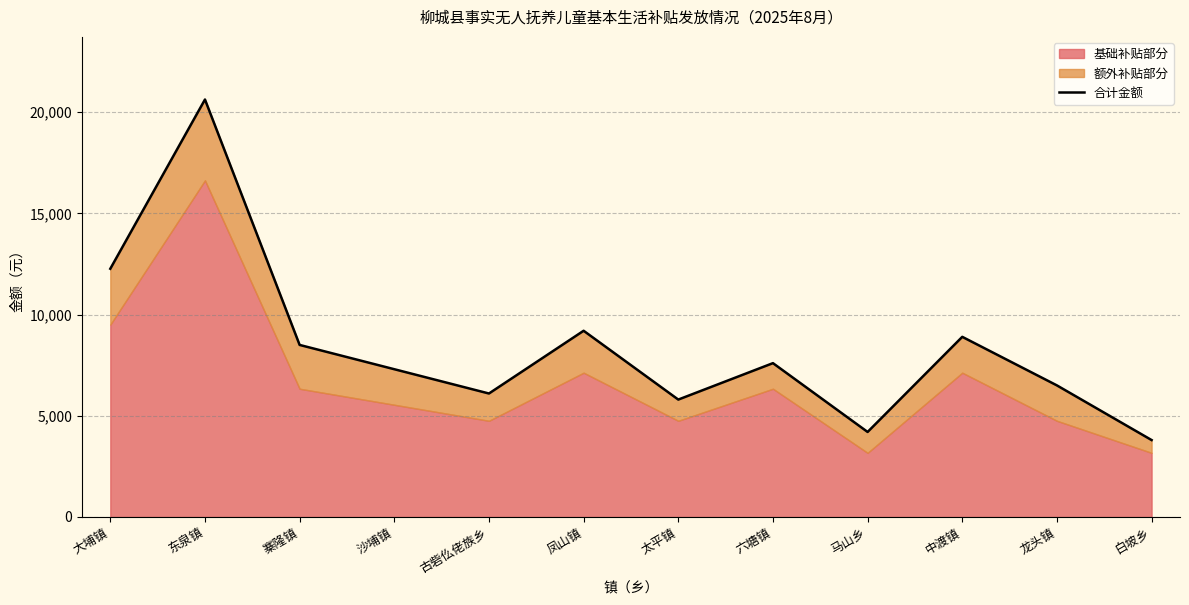

Which category has the highest value across all series?

东泉镇